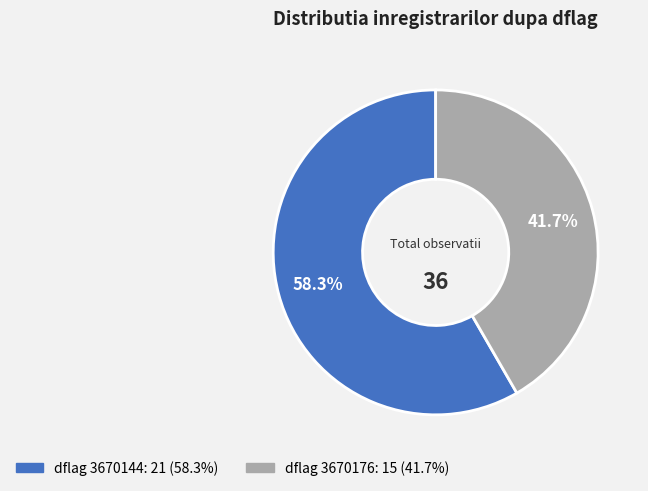

Does any single category account for the majority?

Yes